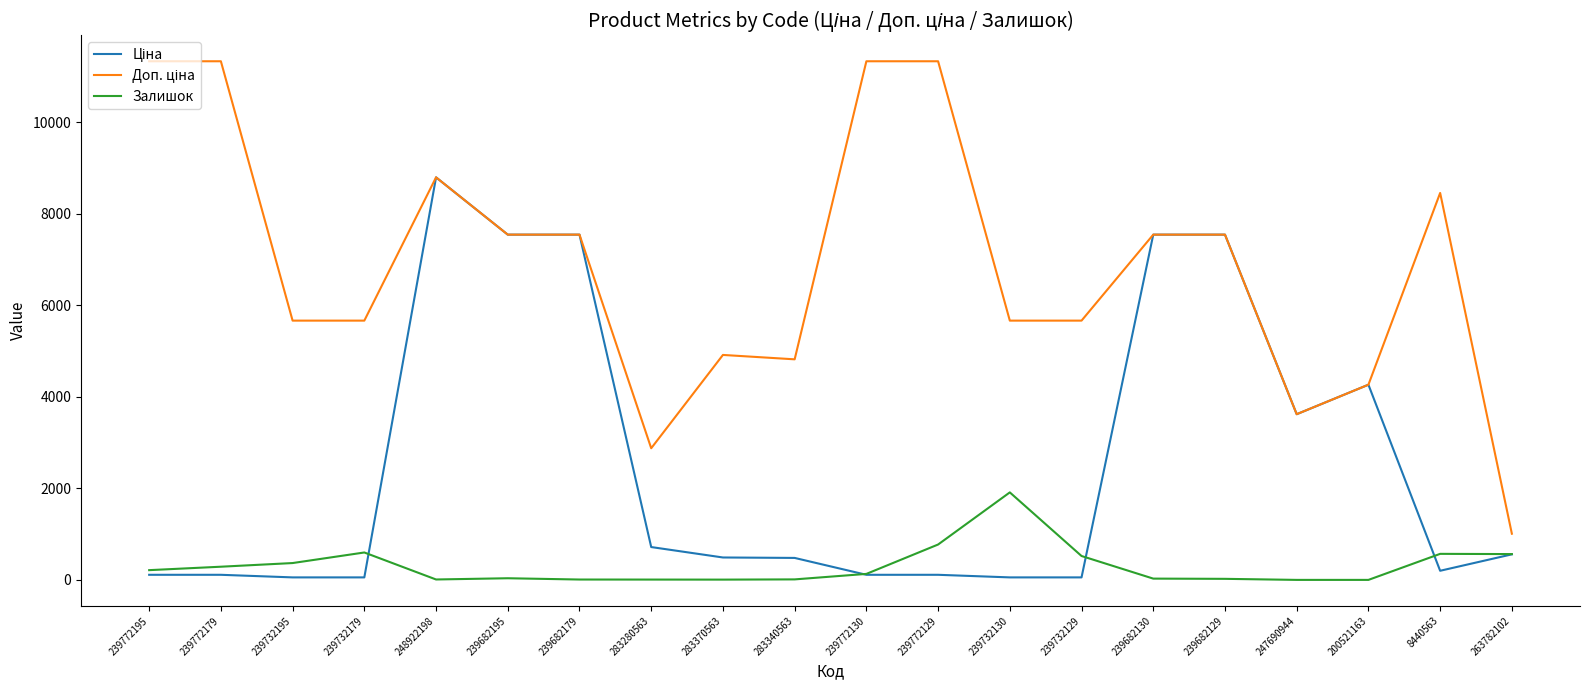

True or false: Залишок has a value of 133.0 at 239772130.

True